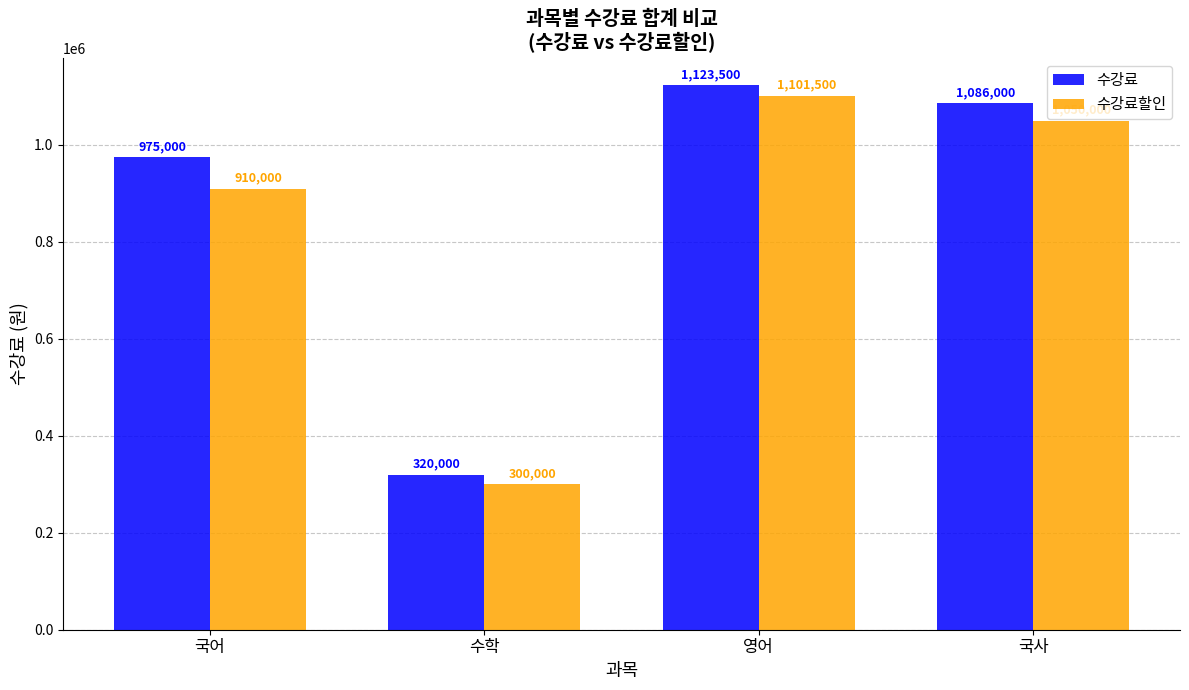

At which label does 수강료할인 first exceed 1050000?

영어